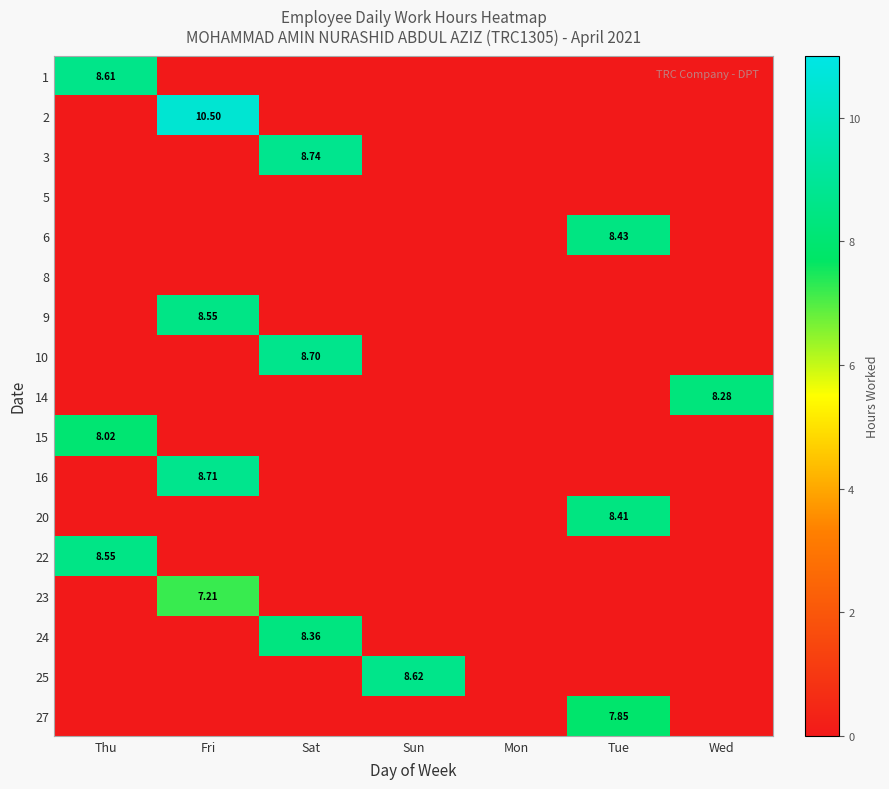

What is the difference between the maximum and minimum values in the 1 series?

8.6